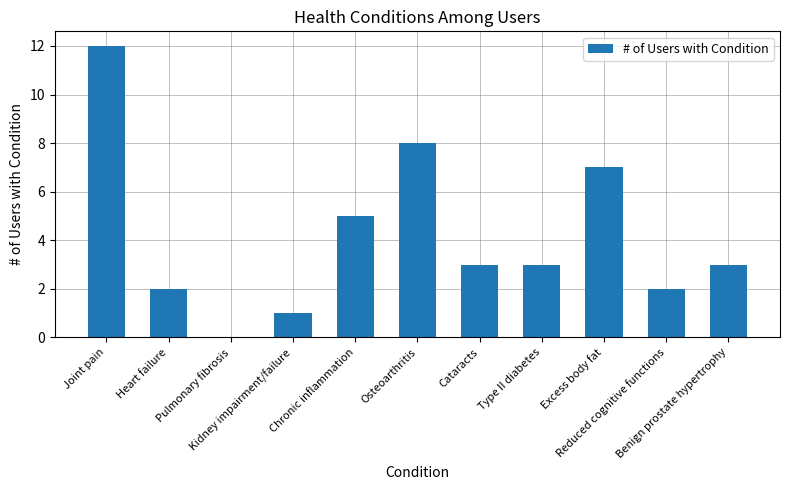

What is the sum of all values?

46